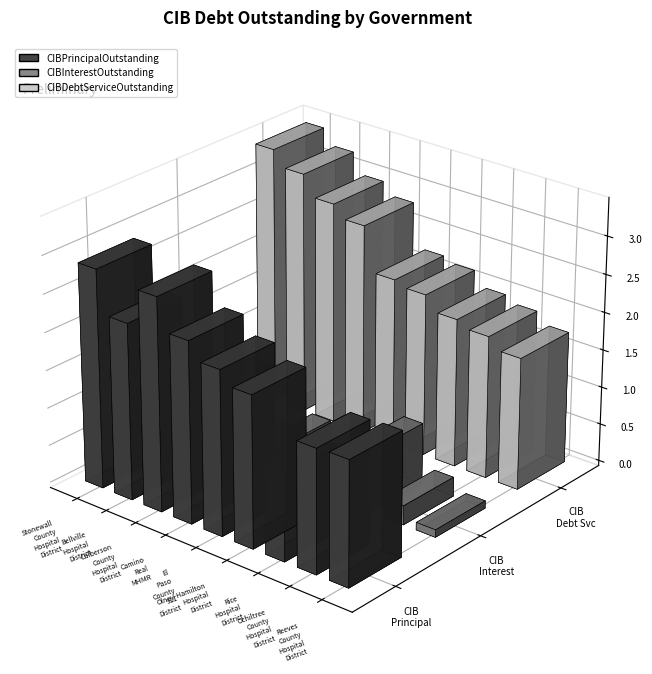

What are all the series names shown in the legend?

CIBPrincipalOutstanding, CIBInterestOutstanding, CIBDebtServiceOutstanding